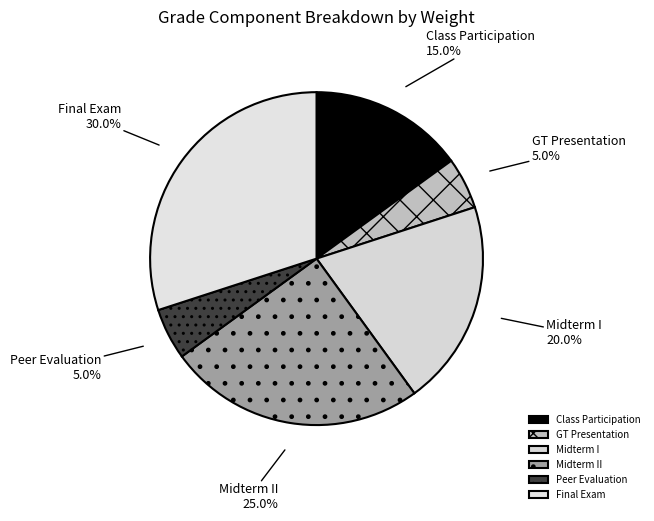

Which category has the biggest portion of the pie?

Final Exam